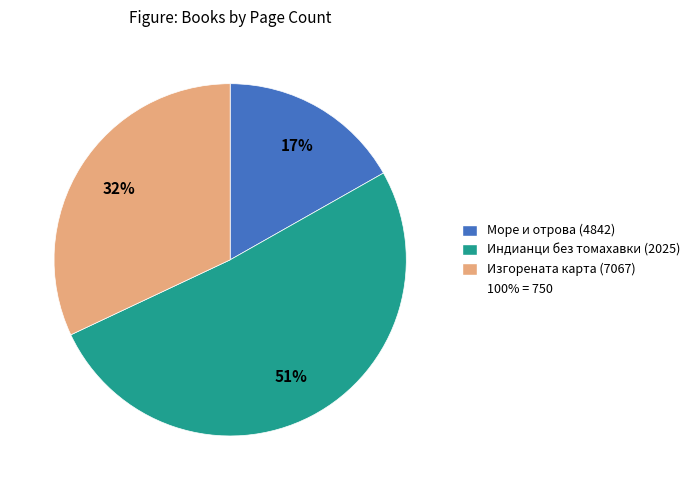

To the nearest percent, what is the average slice percentage?

33%